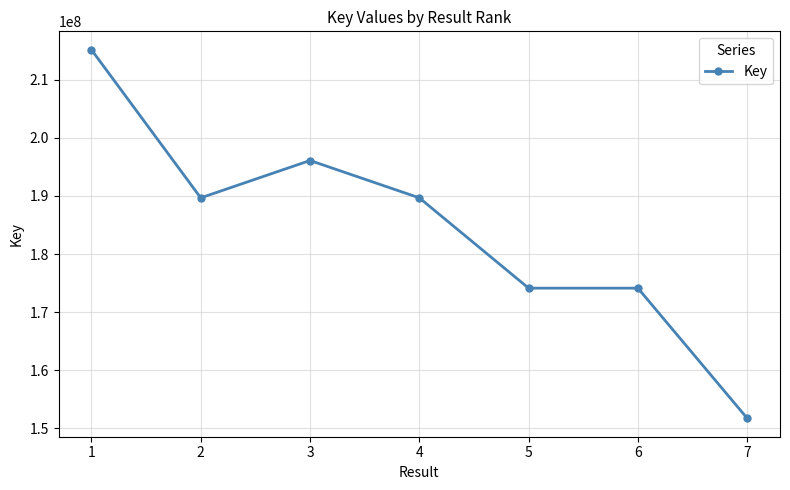

Where is the first local maximum?

3